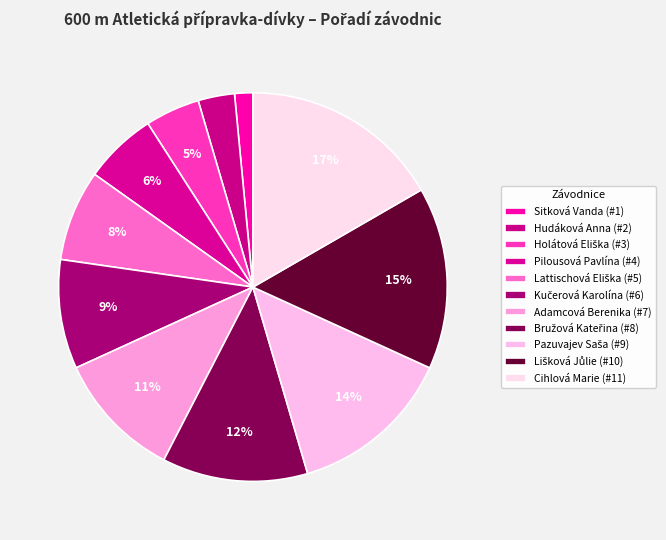

Rank the categories by value from lowest to highest.

Sitková Vanda, Hudáková Anna, Holátová Eliška, Pilousová Pavlína, Lattischová Eliška, Kučerová Karolína, Adamcová Berenika, Bružová Kateřina, Pazuvajev Saša, Lišková Jůlie, Cihlová Marie